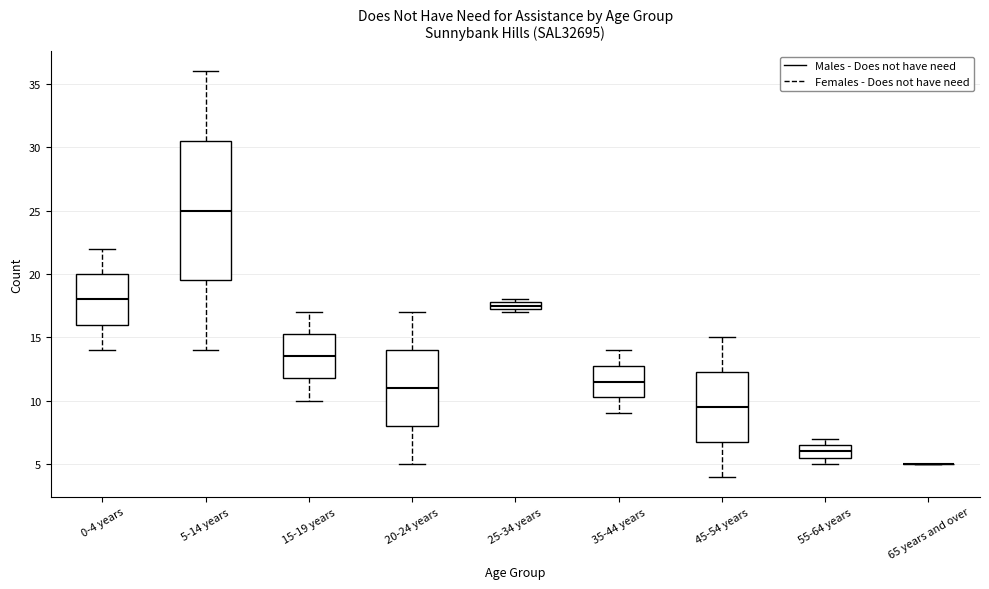

Which box is the tallest, from its lower edge to its upper edge?

5-14 years